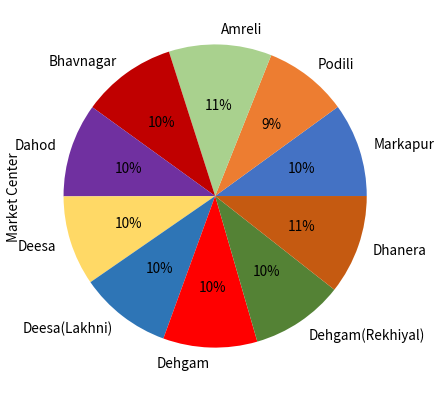

Combined, do Markapur and Dehgam(Rekhiyal) account for over 50%?

No